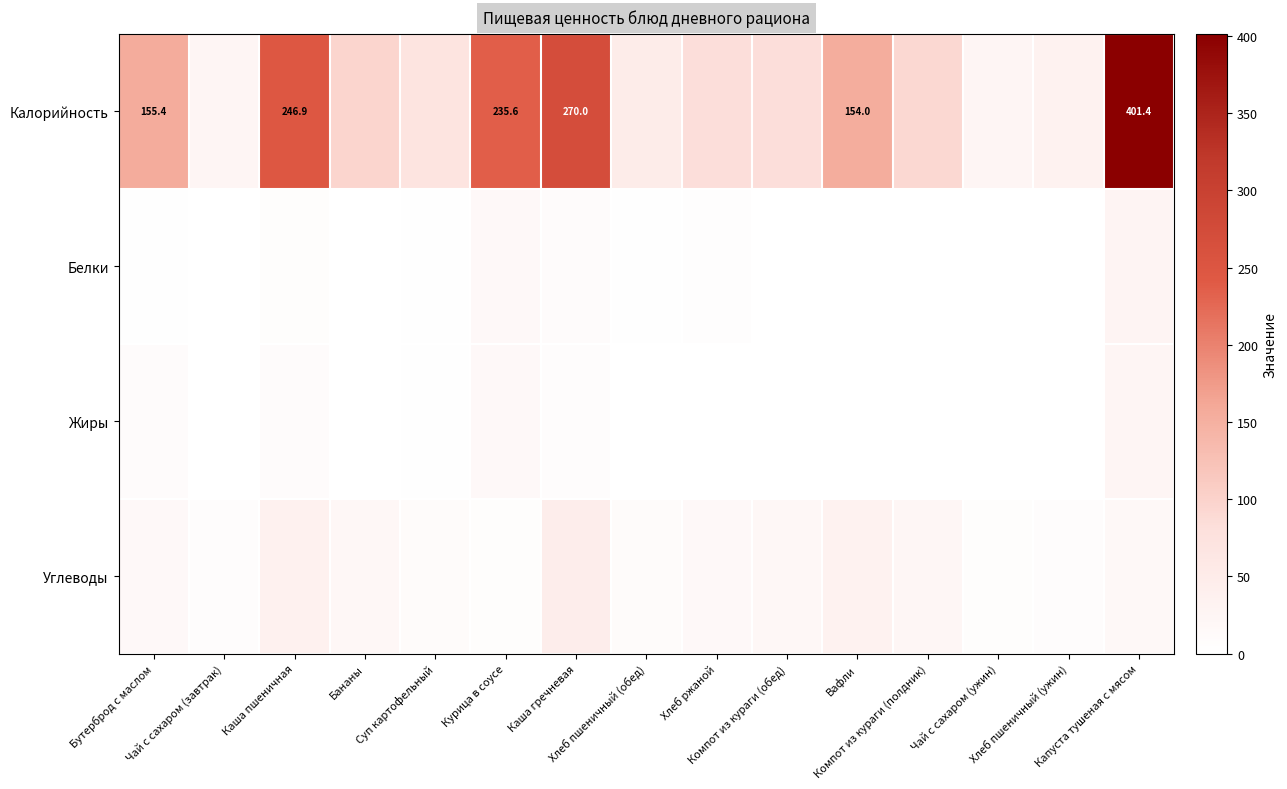

What is the highest value of the Углеводы series?

45.6